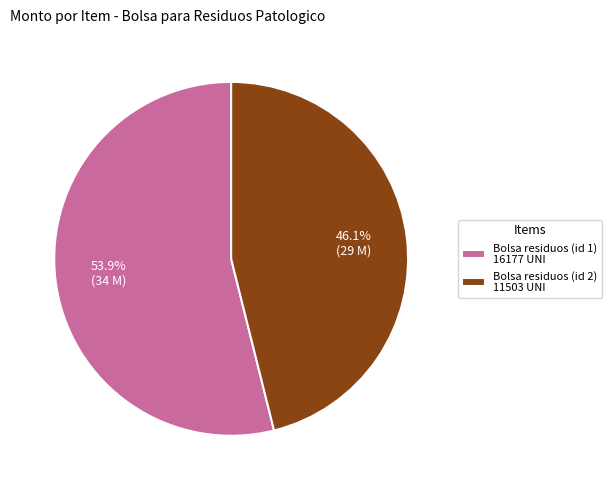

Rank the categories by value from lowest to highest.

Bolsa residuos (id 2) 11503 UNI, Bolsa residuos (id 1) 16177 UNI